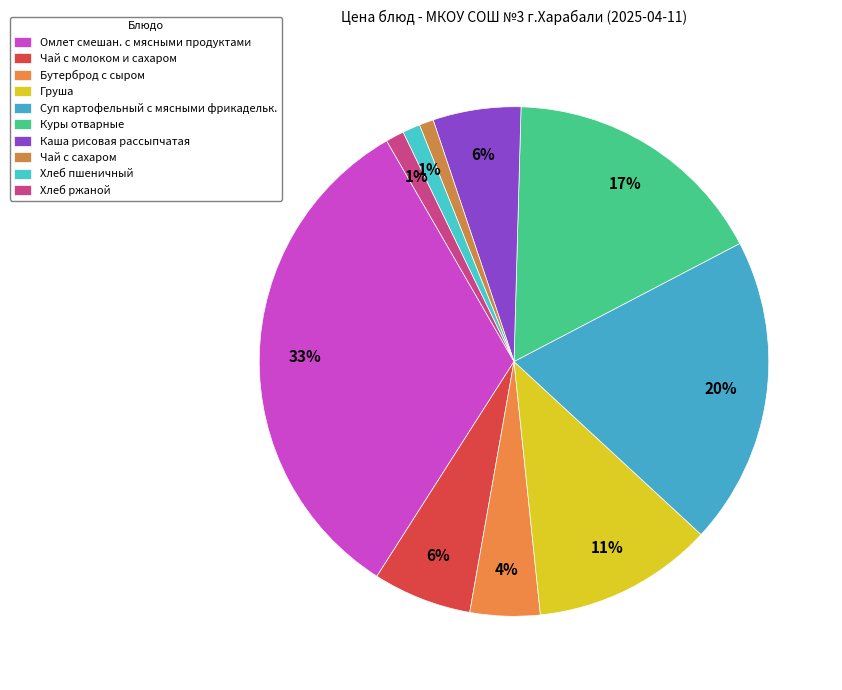

Count the number of slices in the pie.

10